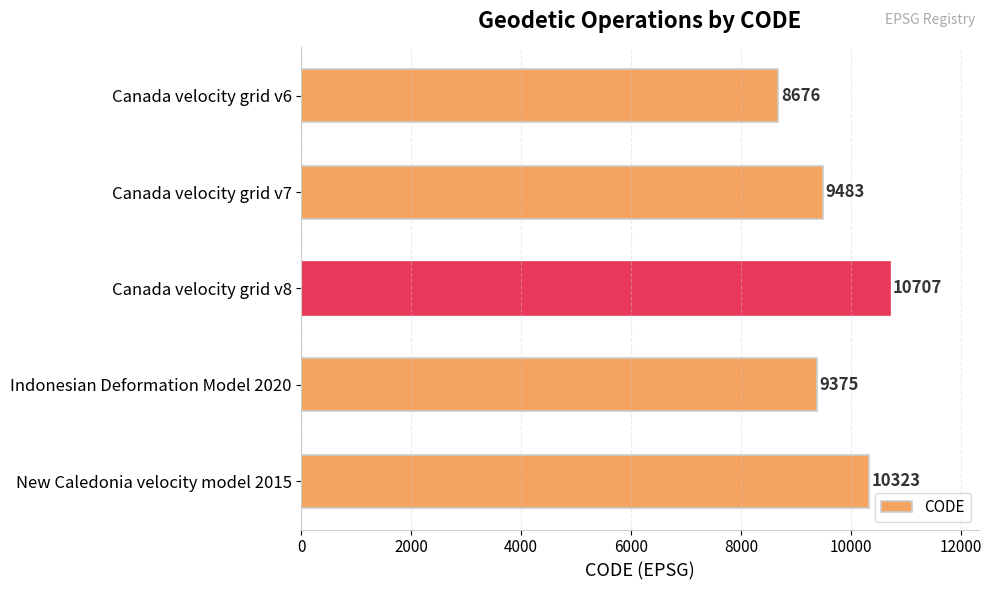

Read the value at Indonesian Deformation Model 2020.

9375